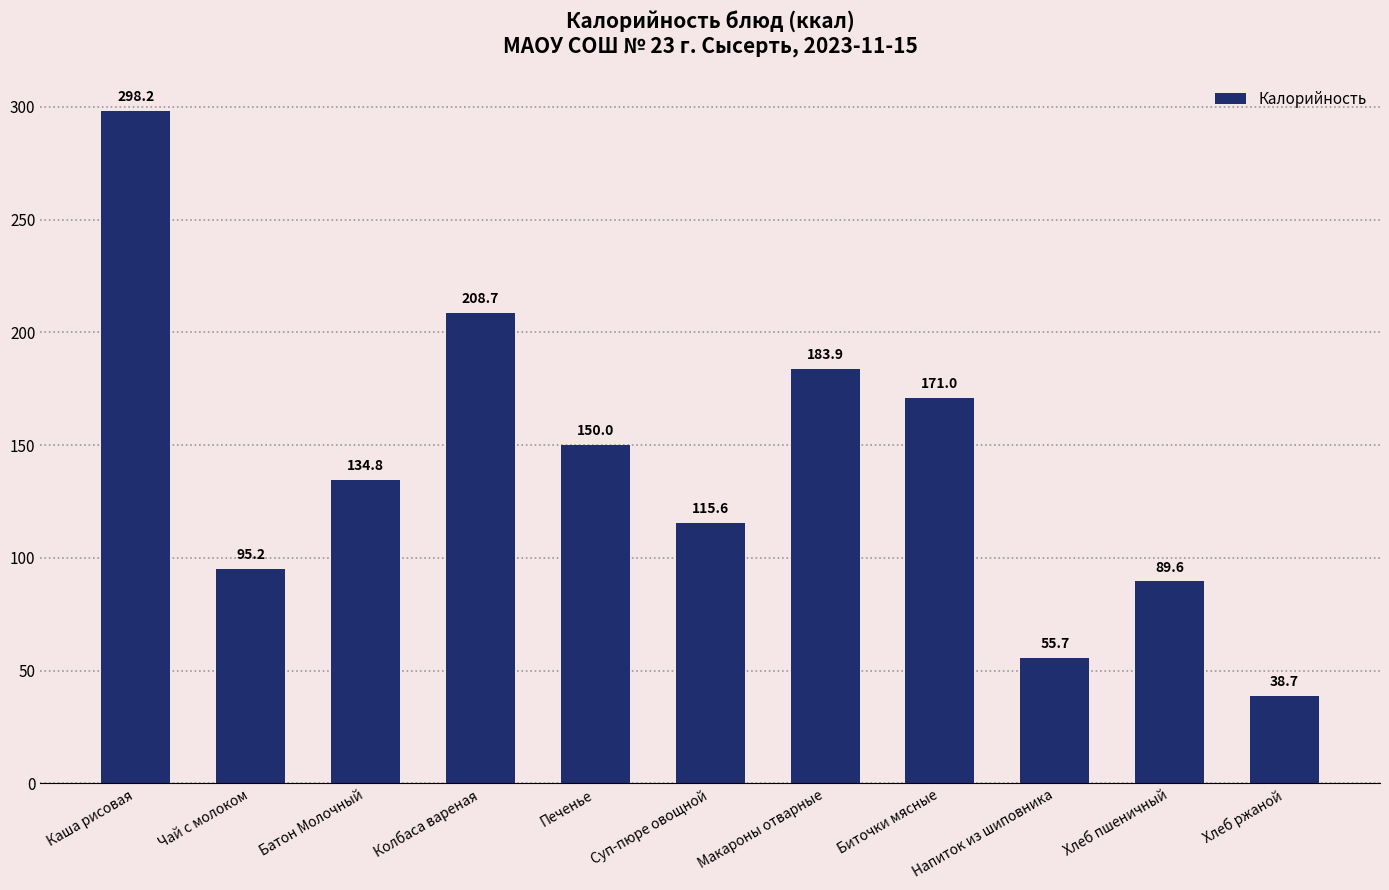

The value at Напиток из шиповника is 55.7. True or false?

True